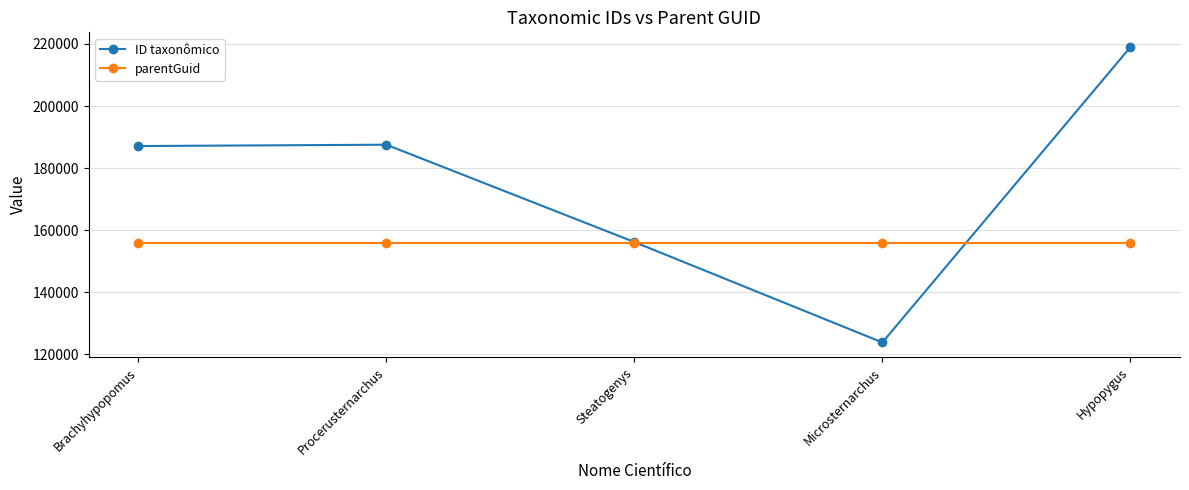

In ID taxonômico, how many points are higher than both neighbors (excluding endpoints)?

1